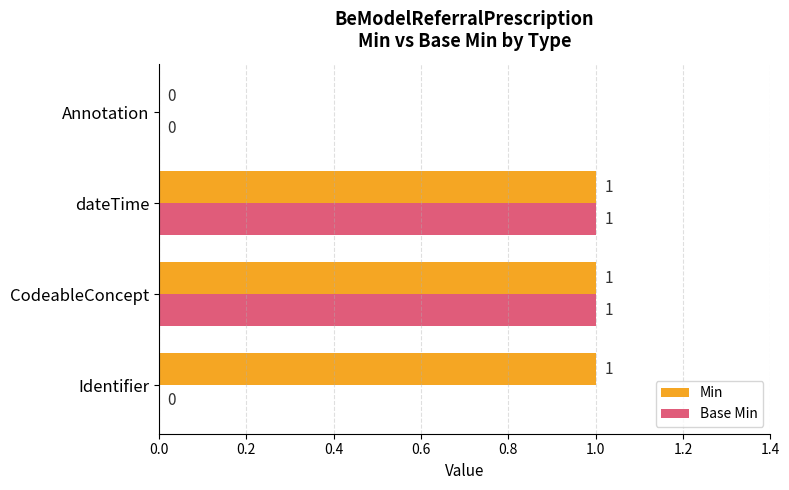

Which series has the largest total across all categories?

Min